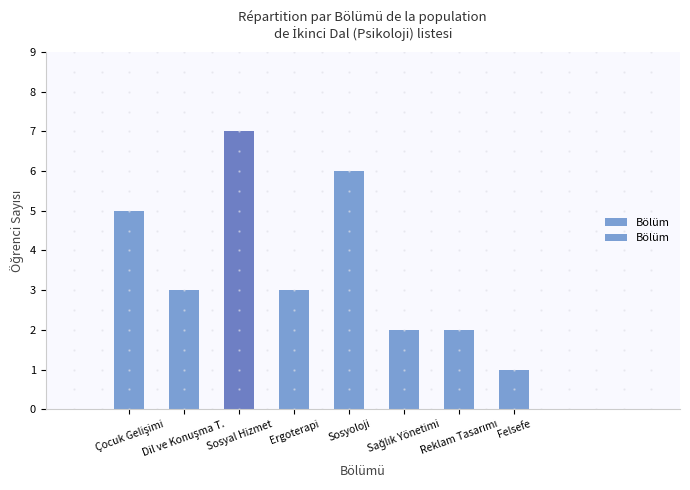

List the labels in order of value, largest first.

Sosyal Hizmet, Sosyoloji, Çocuk Gelişimi, Dil ve Konuşma T., Ergoterapi, Sağlık Yönetimi, Reklam Tasarımı, Felsefe